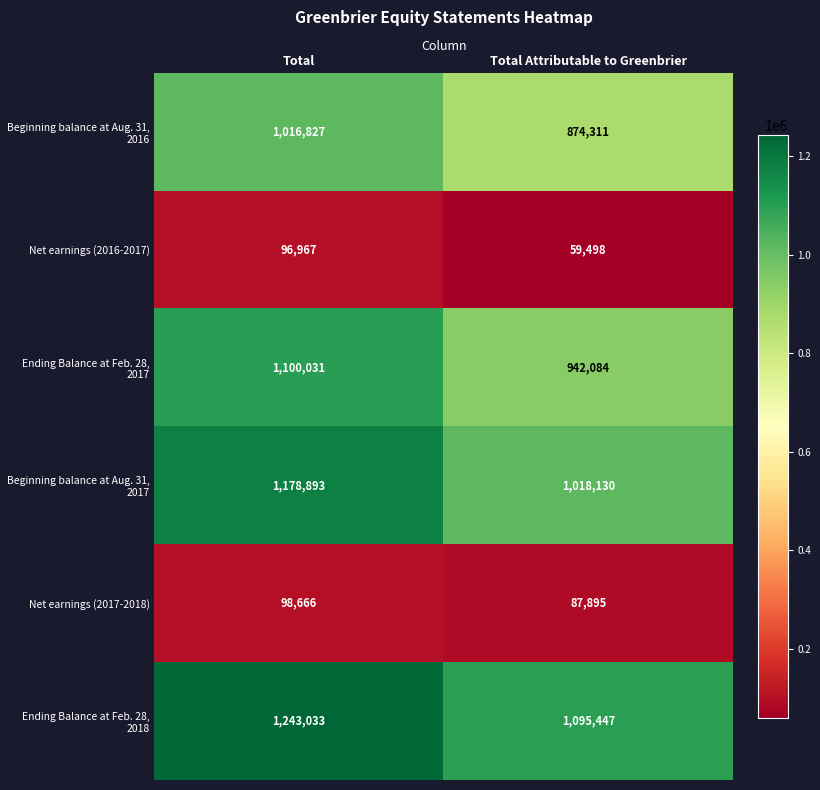

How many series are shown in this chart?

6